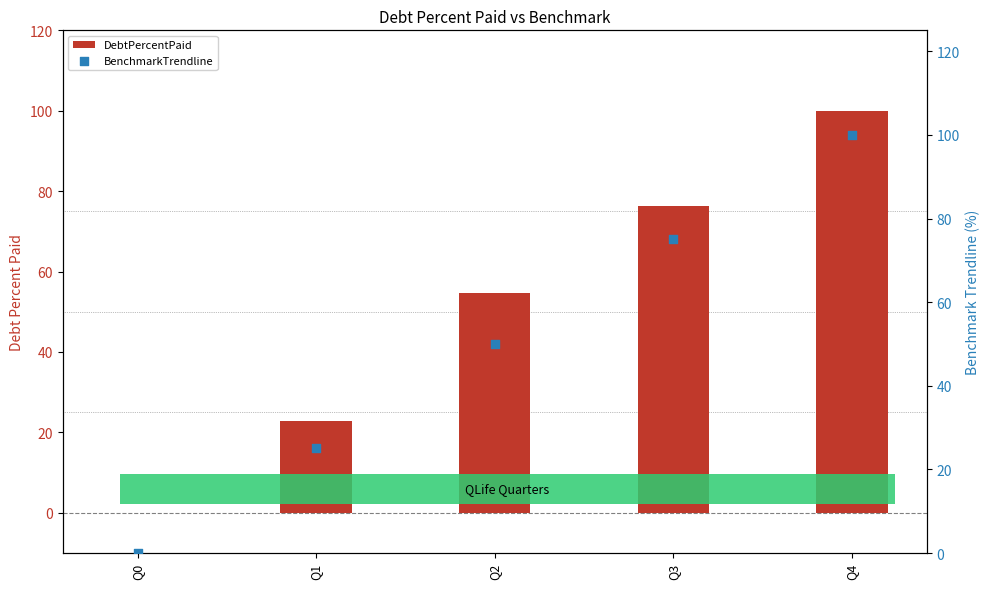

Which series contains the highest Y value?

DebtPercentPaid